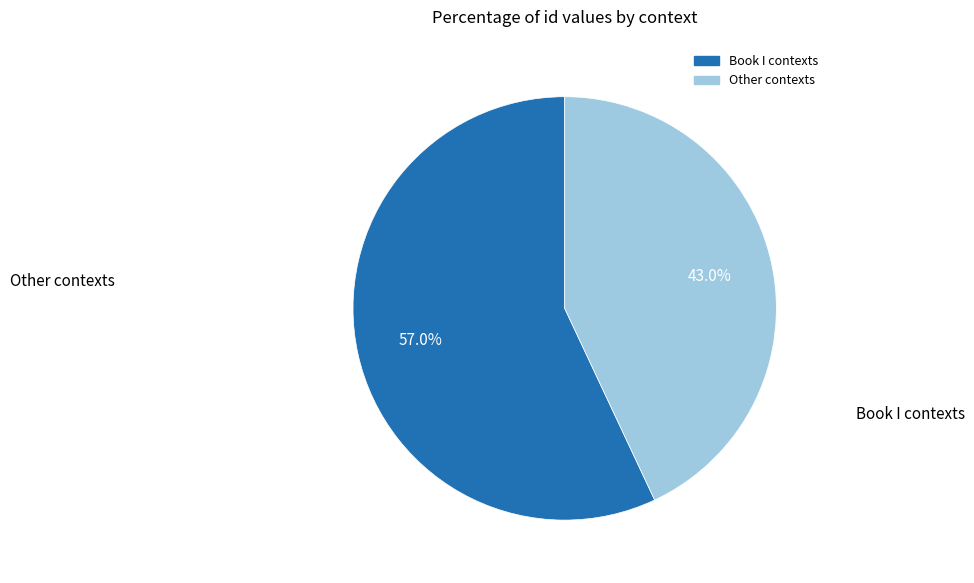

Is there any slice that represents more than half of the pie?

Yes